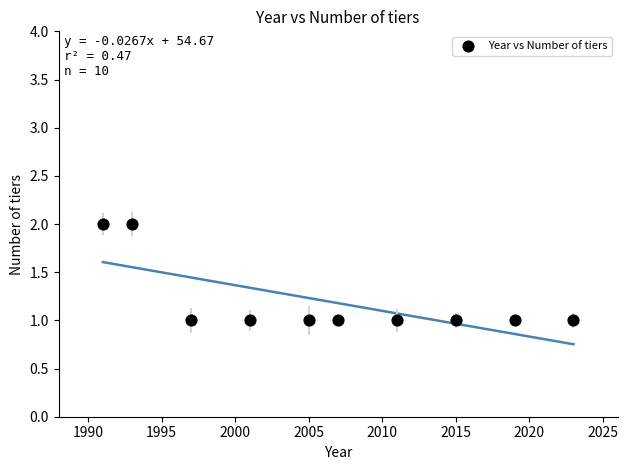

What is the range of X values (max minus min)?

32